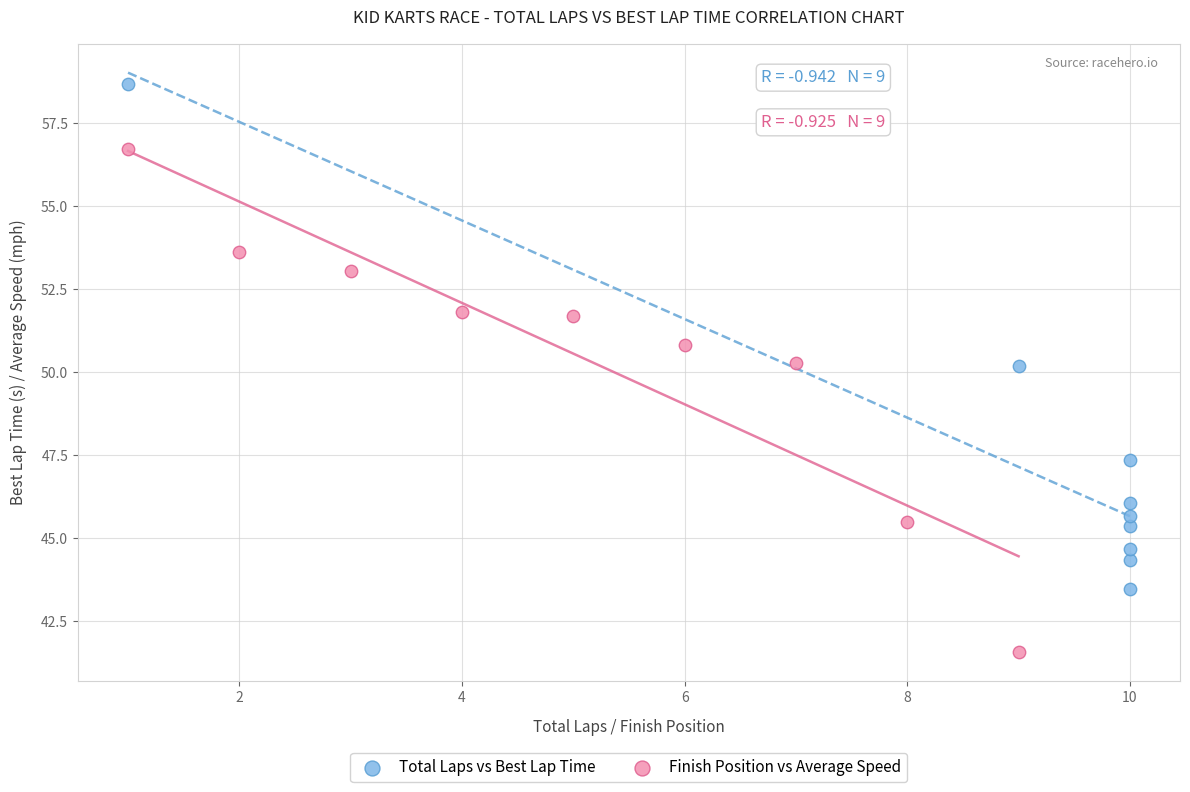

Which series reaches the maximum Y coordinate?

Total Laps vs Best Lap Time